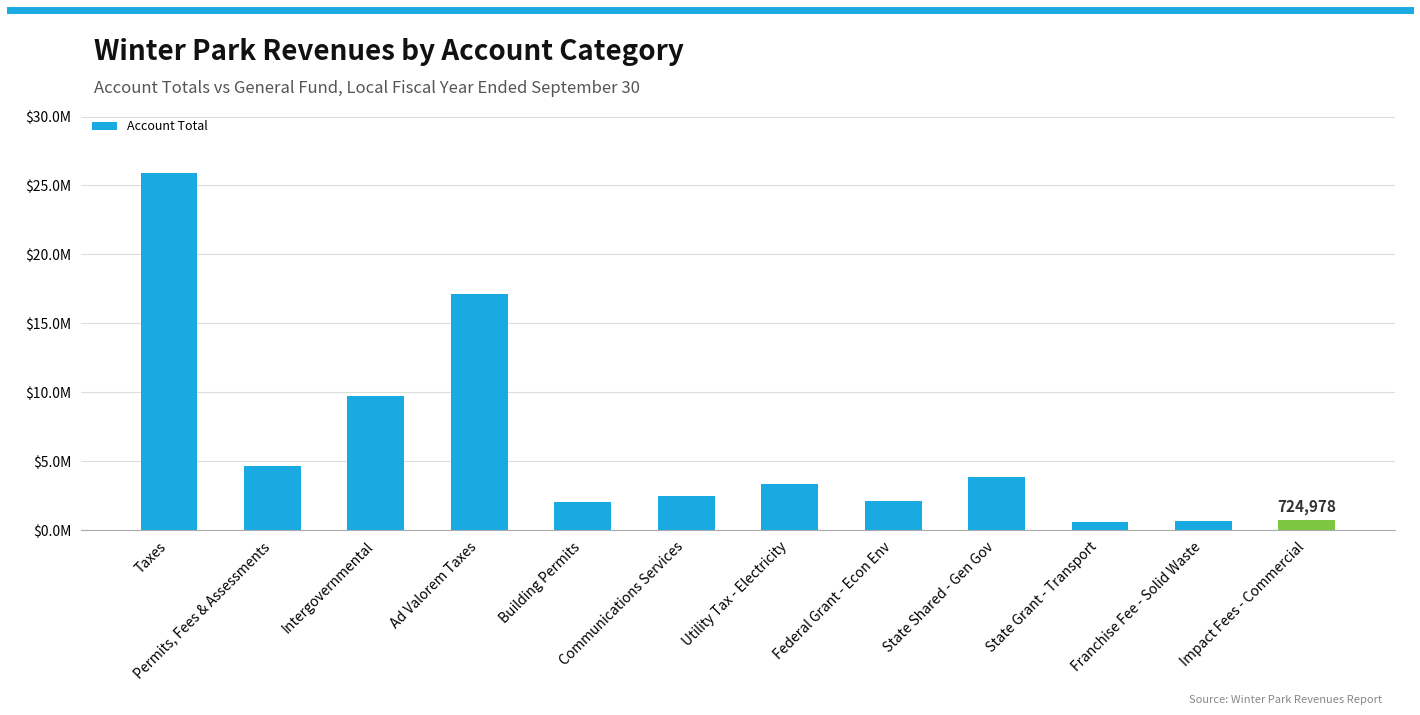

Reading left to right, what are all the values shown in this chart?

25888525	4645240	9712751	17150192	2071729	2497117	3360006	2135138	3821379	602499	661041	724978